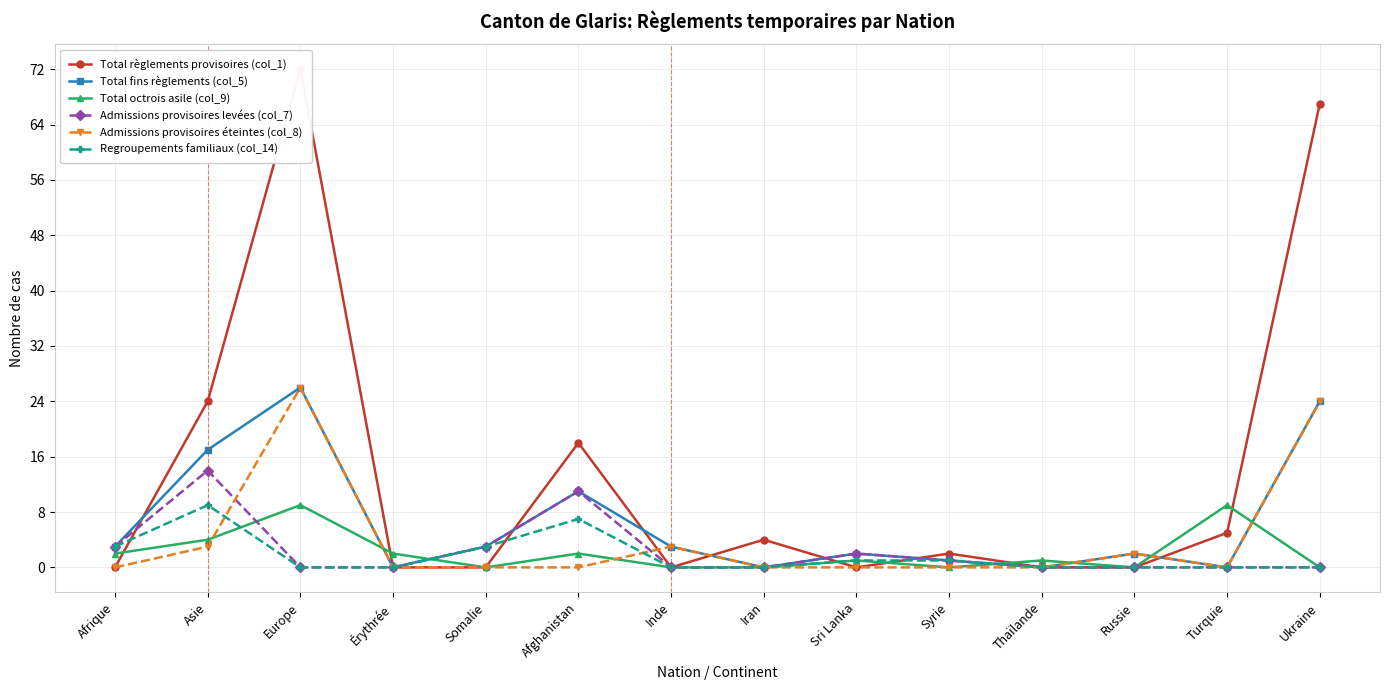

How many lines are shown in the chart?

6